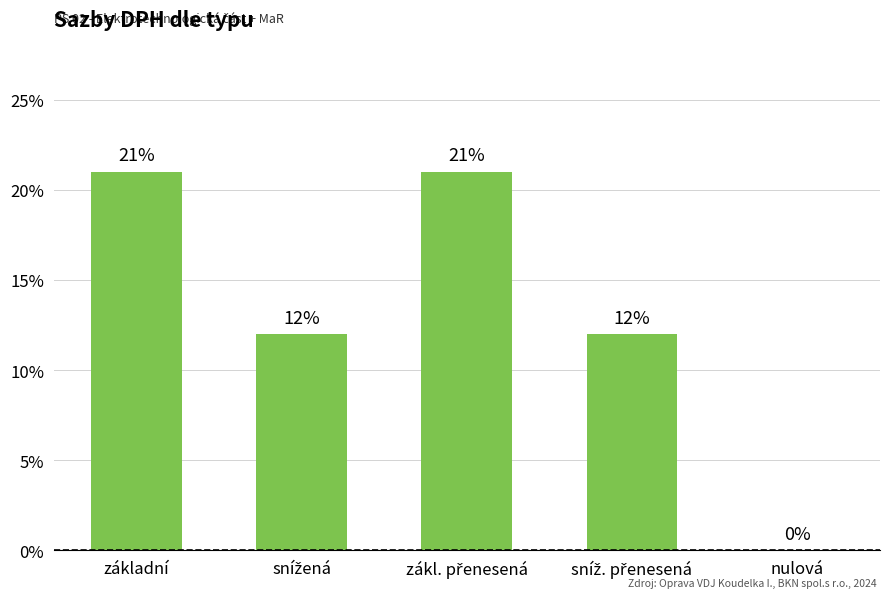

Where is the data nearest to the value 0?

nulová